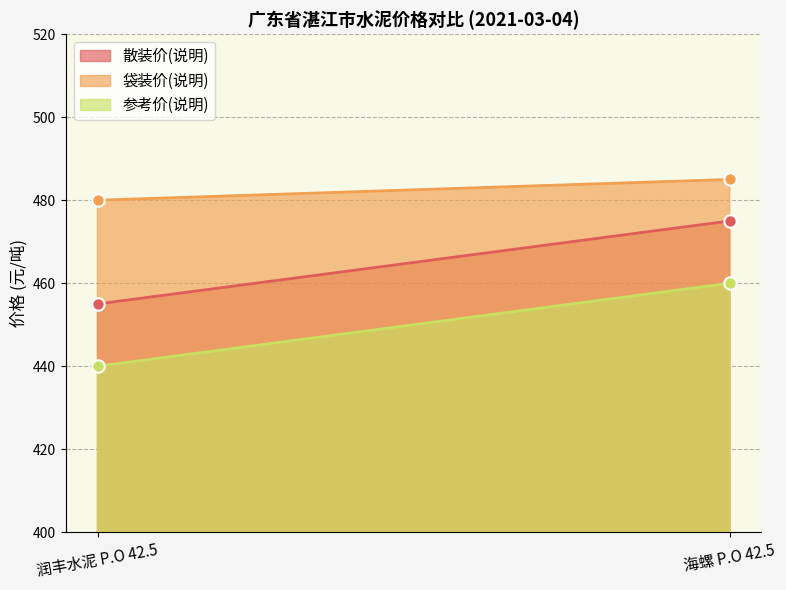

What are all the series names shown in the legend?

散装价(说明), 袋装价(说明), 参考价(说明)